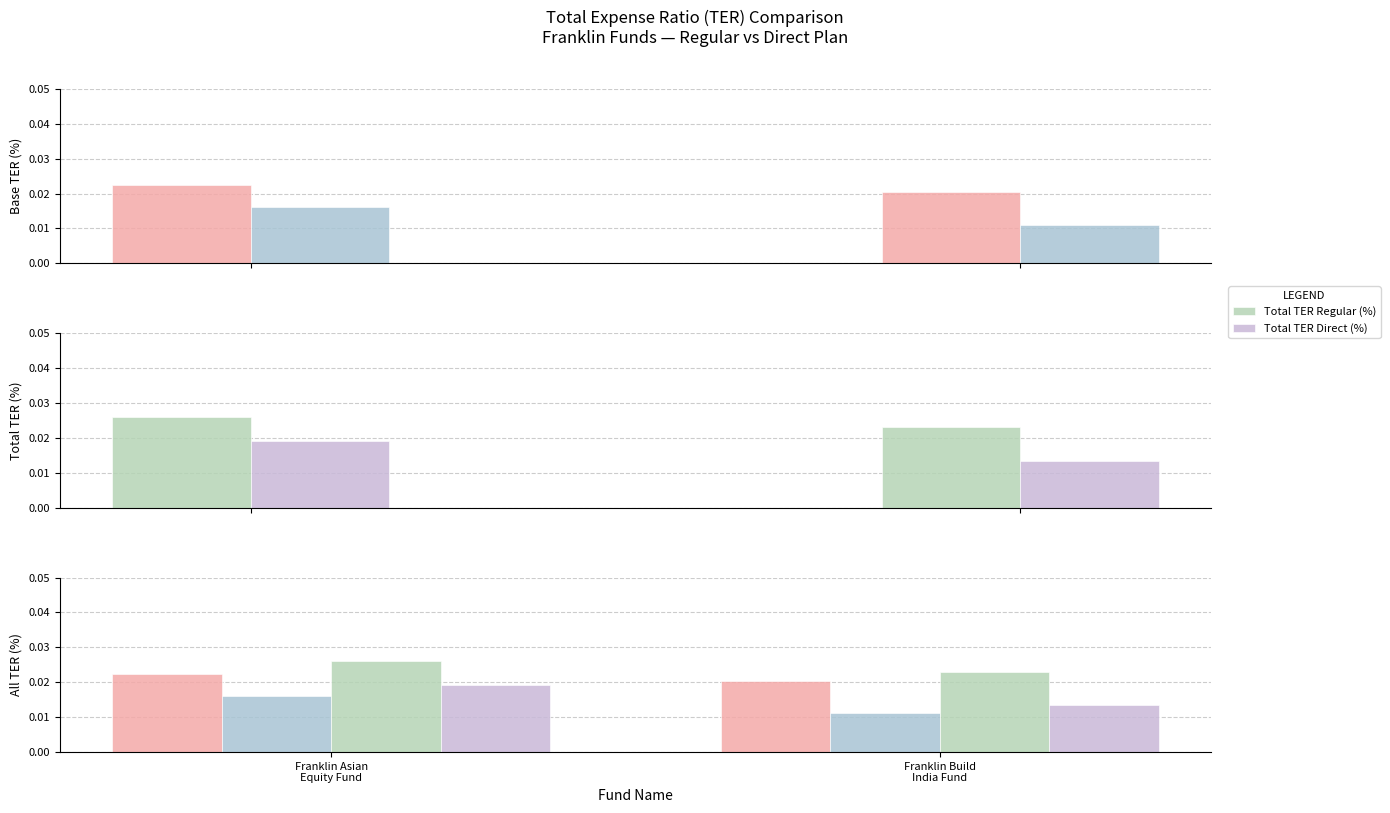

What position from the right is Franklin Asian
Equity Fund?

2